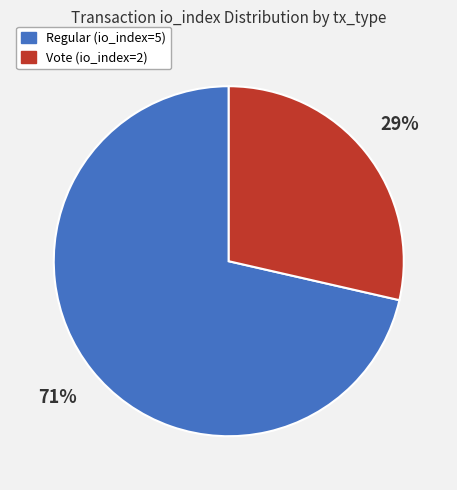

To the nearest percent, what is the combined percentage of Regular (io_index=5) and Vote (io_index=2)?

100%